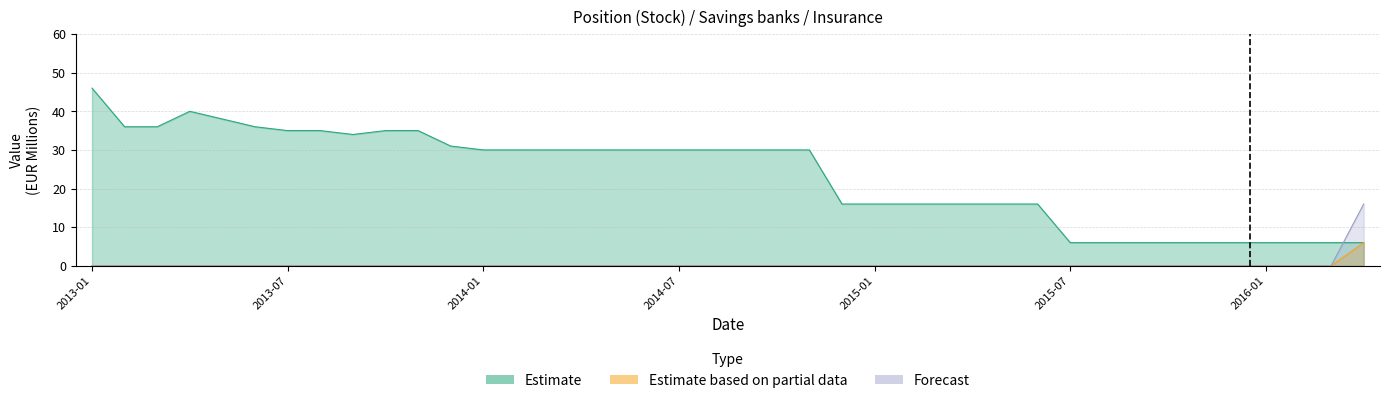

At which label does Estimate based on partial data reach its minimum?

2013-01